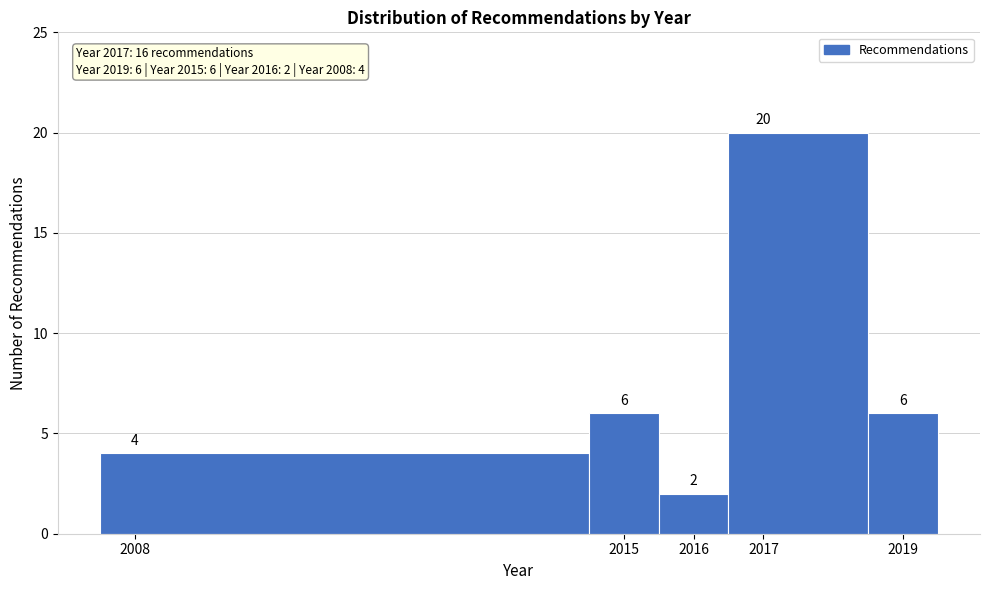

What is the height of the bar covering 2015.5 to 2016.5 on the x-axis?

2